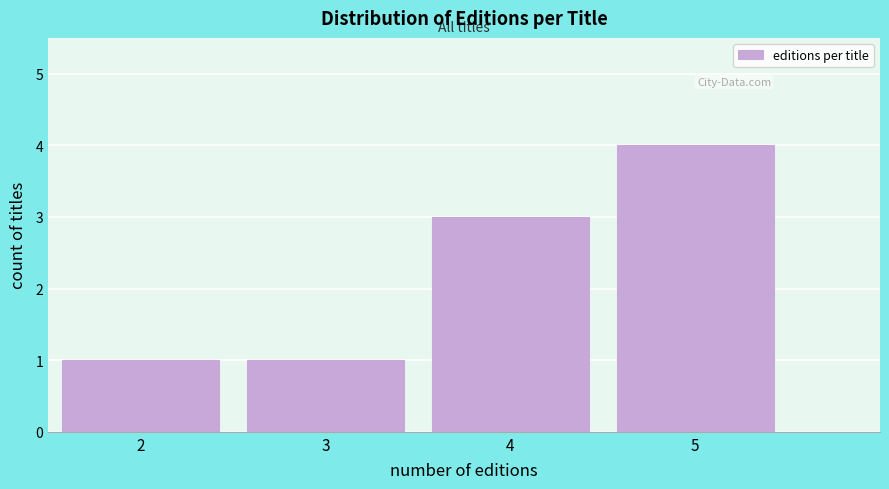

Reading left to right, list every bar in this chart as the range it spans on the x-axis followed by its height. The values are not printed on the chart, so give them approximately, as read against the axis.

1.5 to 2.5: 1
2.5 to 3.5: 1
3.5 to 4.5: 3
4.5 to 5.5: 4